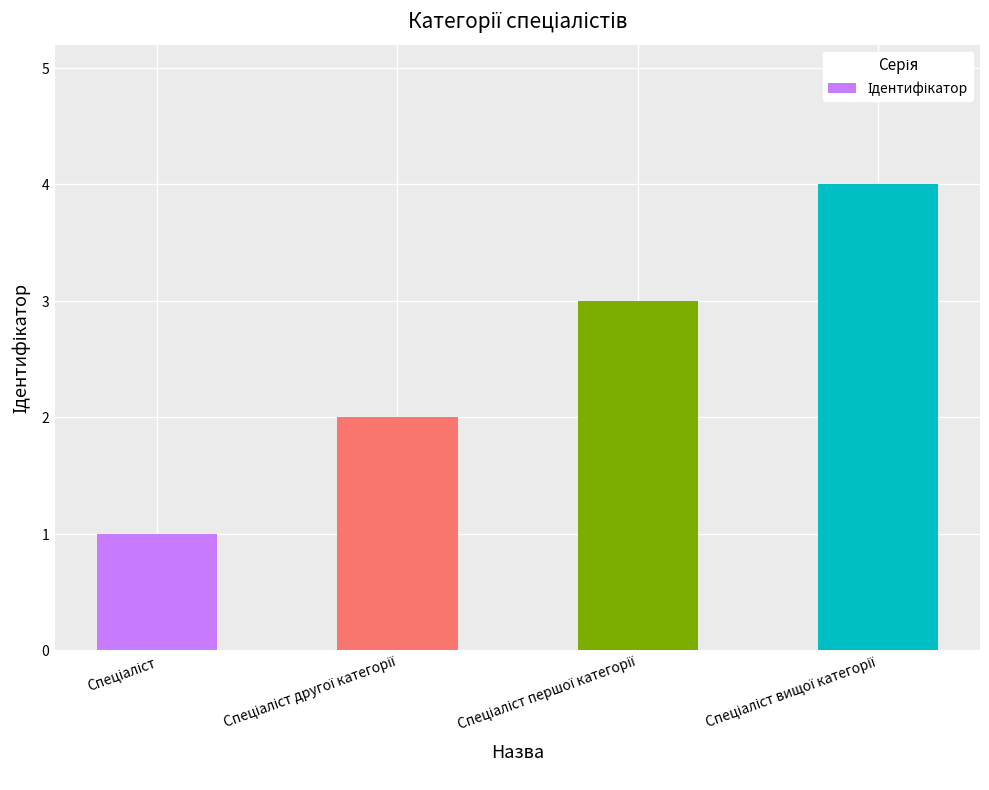

Does the chart contain any negative values?

No